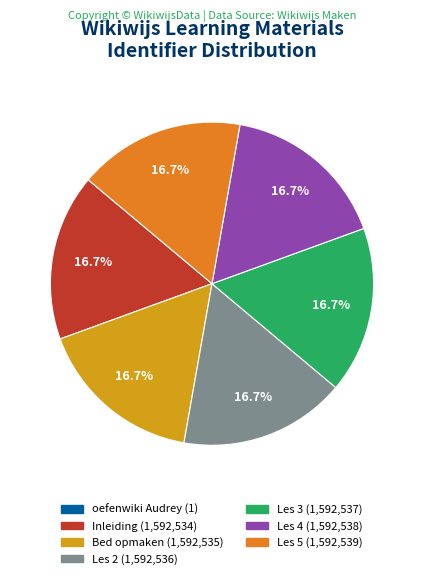

Combined, what portion of the pie is Les 2 and Les 4?

33.3%